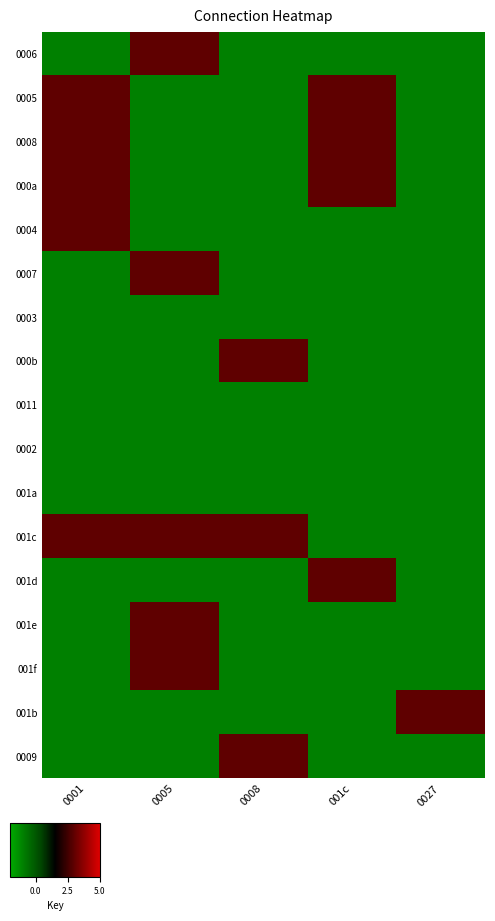

Reading left to right, extract all data points from this chart.

0006: 0001=-1	0005=3	0008=-1	001c=-1	0027=-1
0005: 0001=3	0005=-1	0008=-1	001c=3	0027=-1
0008: 0001=3	0005=-1	0008=-1	001c=3	0027=-1
000a: 0001=3	0005=-1	0008=-1	001c=3	0027=-1
0004: 0001=3	0005=-1	0008=-1	001c=-1	0027=-1
0007: 0001=-1	0005=3	0008=-1	001c=-1	0027=-1
0003: 0001=-1	0005=-1	0008=-1	001c=-1	0027=-1
000b: 0001=-1	0005=-1	0008=3	001c=-1	0027=-1
0011: 0001=-1	0005=-1	0008=-1	001c=-1	0027=-1
0002: 0001=-1	0005=-1	0008=-1	001c=-1	0027=-1
001a: 0001=-1	0005=-1	0008=-1	001c=-1	0027=-1
001c: 0001=3	0005=3	0008=3	001c=-1	0027=-1
001d: 0001=-1	0005=-1	0008=-1	001c=3	0027=-1
001e: 0001=-1	0005=3	0008=-1	001c=-1	0027=-1
001f: 0001=-1	0005=3	0008=-1	001c=-1	0027=-1
001b: 0001=-1	0005=-1	0008=-1	001c=-1	0027=3
0009: 0001=-1	0005=-1	0008=3	001c=-1	0027=-1